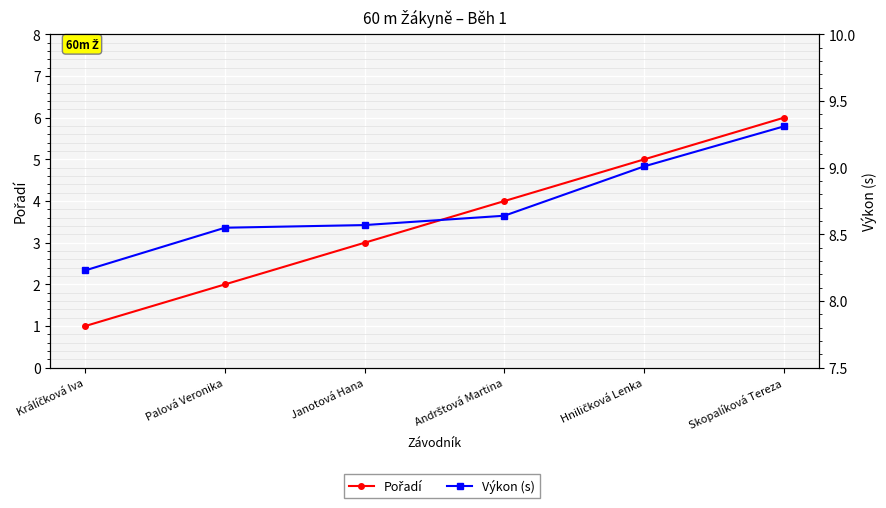

Rank the series at Janotová Hana from lowest to highest value.

Pořadí, Výkon (s)